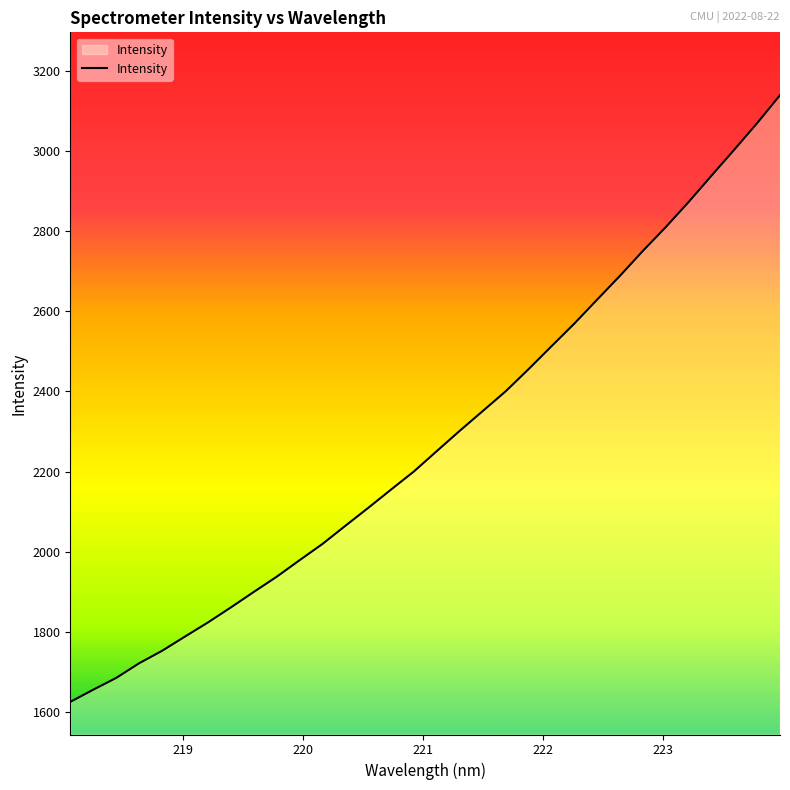

What is the maximum value shown in the chart?

3138.8